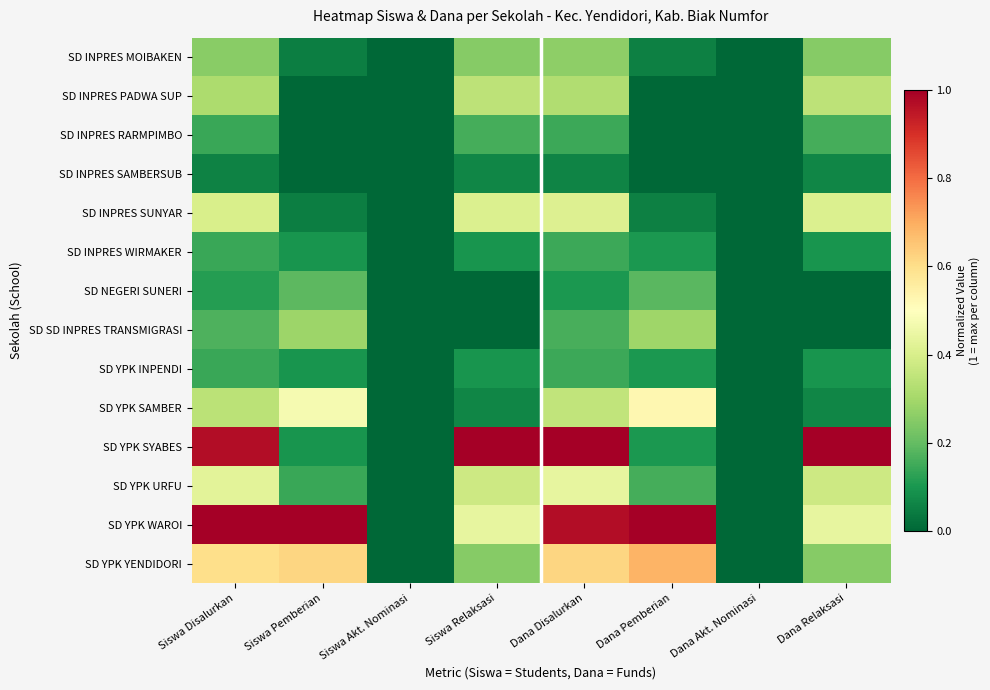

What is the total value across all series at Dana Relaksasi?

3.5